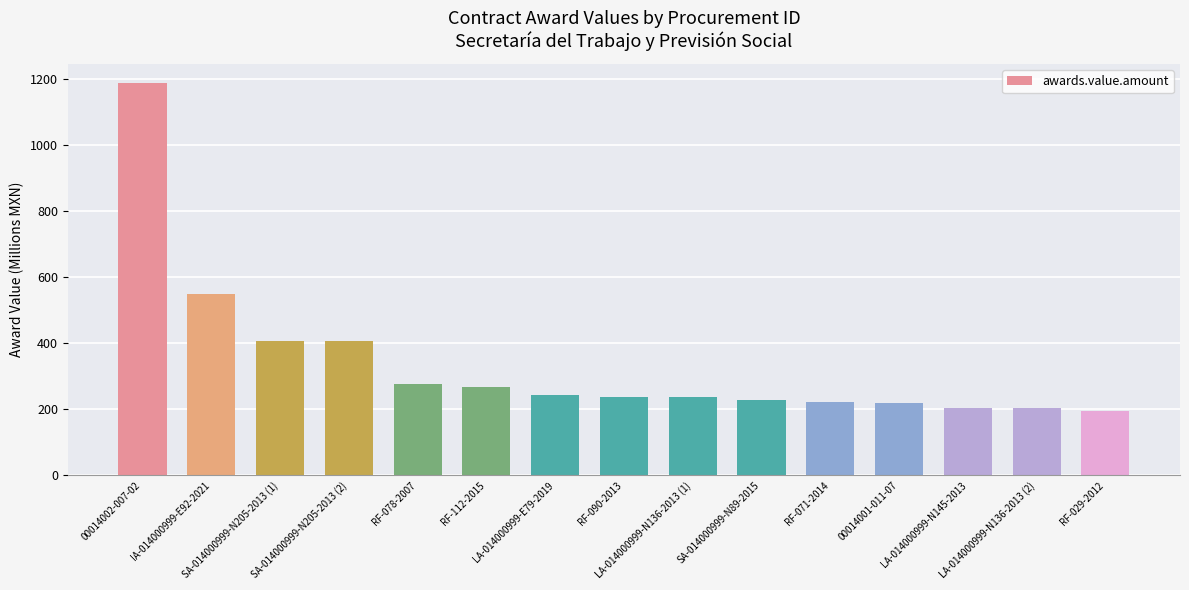

At which label does the data first exceed 237?

00014002-007-02